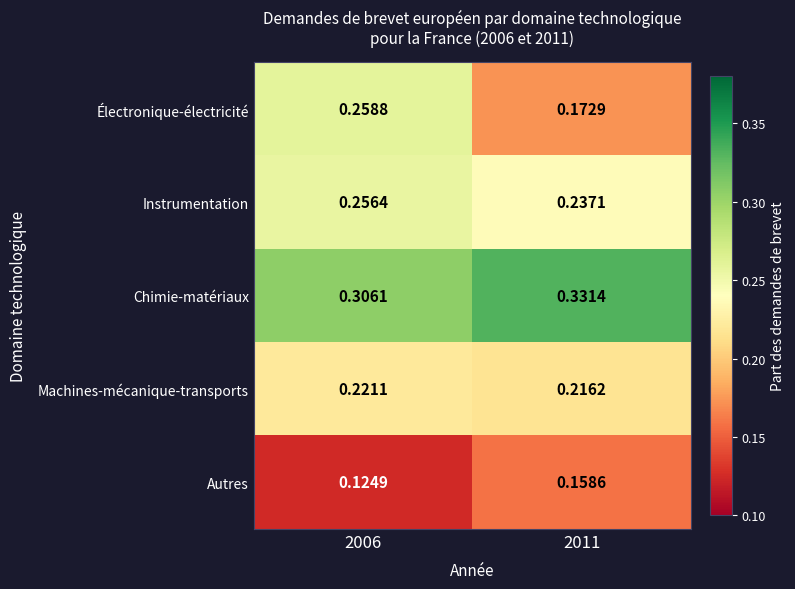

Which series has the largest total across all categories?

Chimie-matériaux